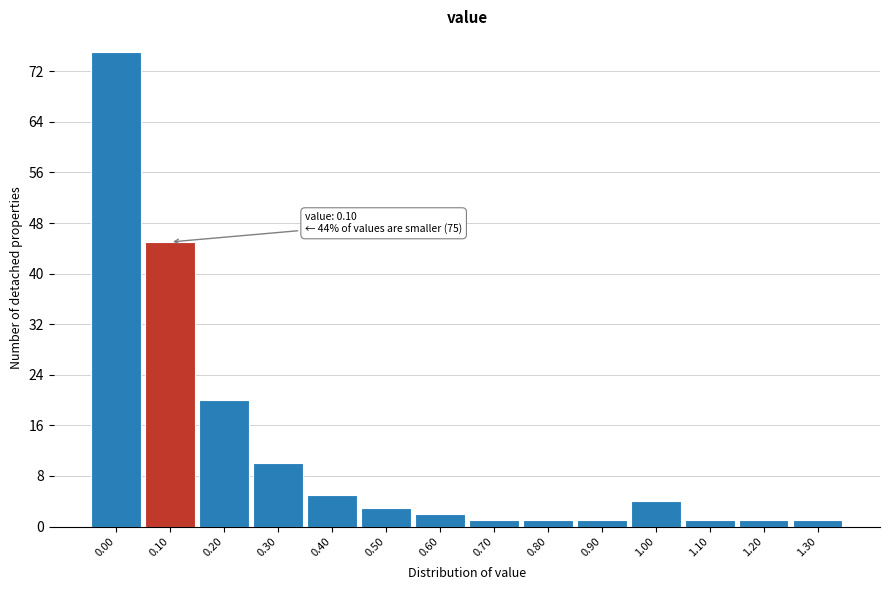

Which range on the x-axis has the tallest bar?

-0.05 to 0.05